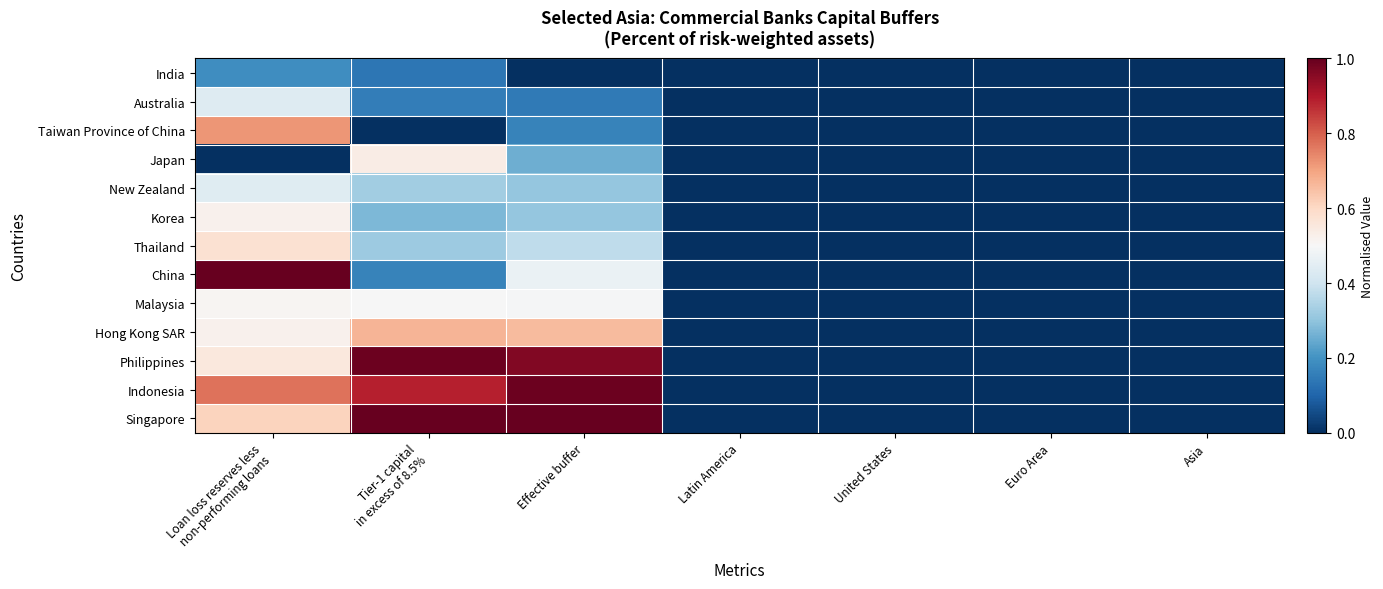

At Euro Area, list the series in order from smallest to largest.

India, Australia, Taiwan Province of China, Japan, New Zealand, Korea, Thailand, China, Malaysia, Hong Kong SAR, Philippines, Indonesia, Singapore